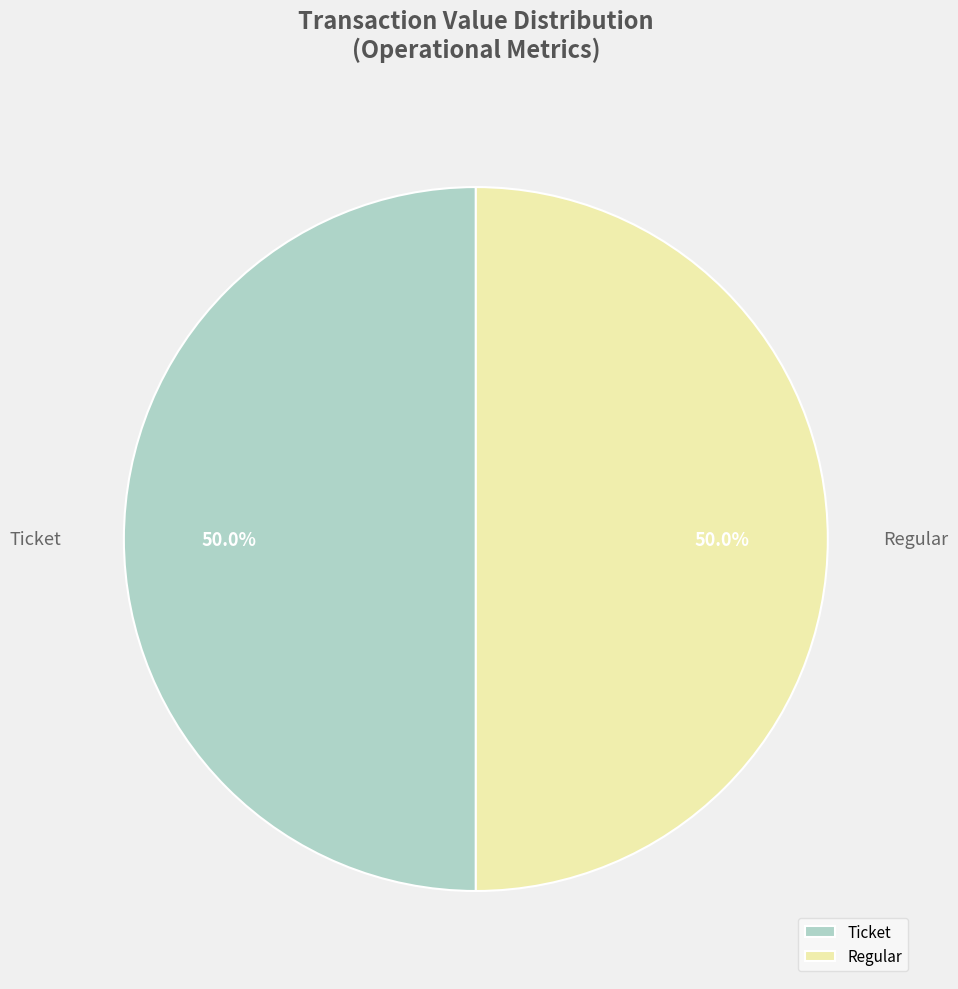

Approximately how many times larger is the value at Ticket compared to Regular?

1.0